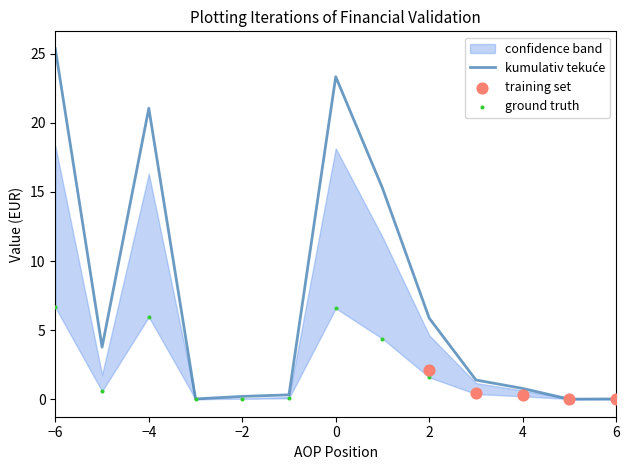

Is the value of lower at 6 greater than the value of upper at 1?

No